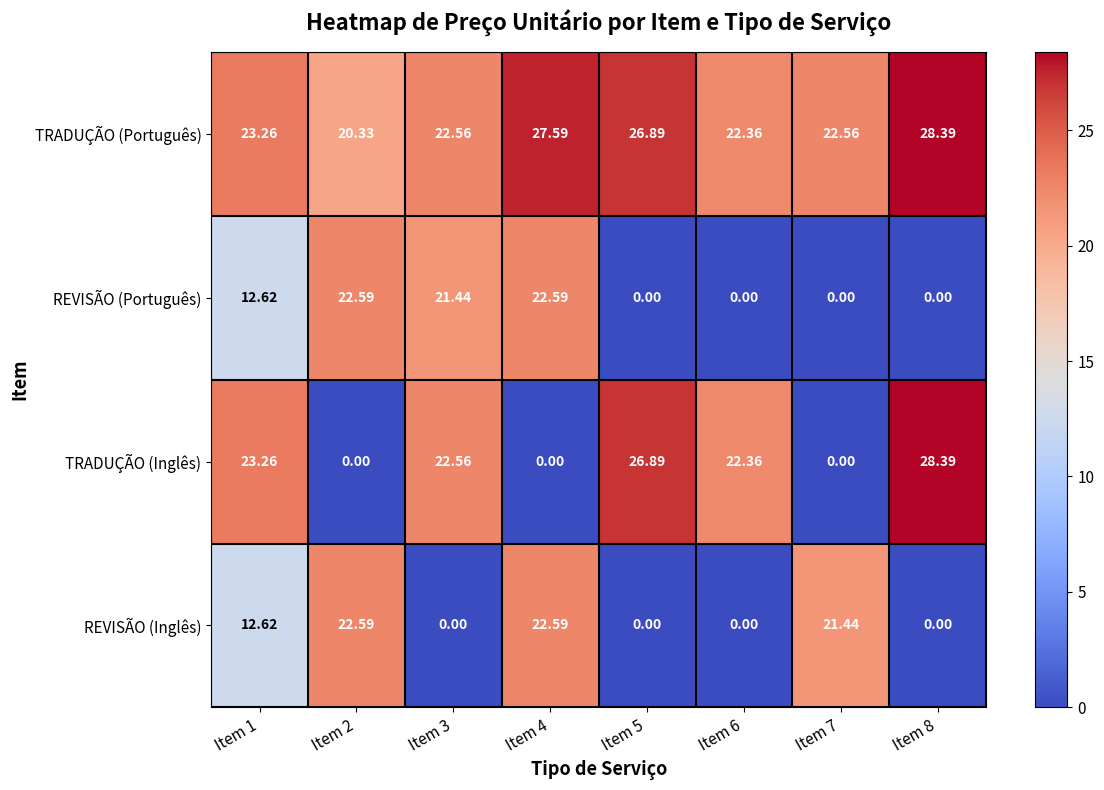

Which series has the widest spread of values?

TRADUÇÃO (Inglês)